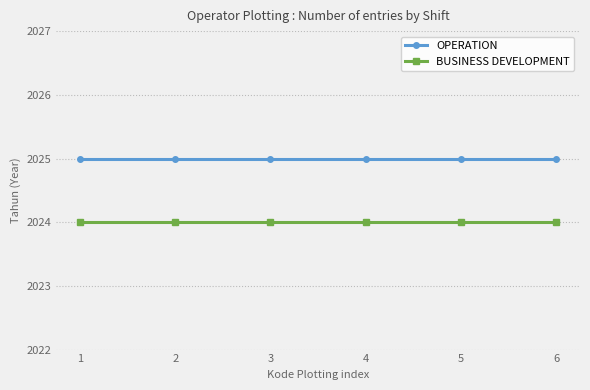

Rank the series by their average value, from highest to lowest.

OPERATION, BUSINESS DEVELOPMENT